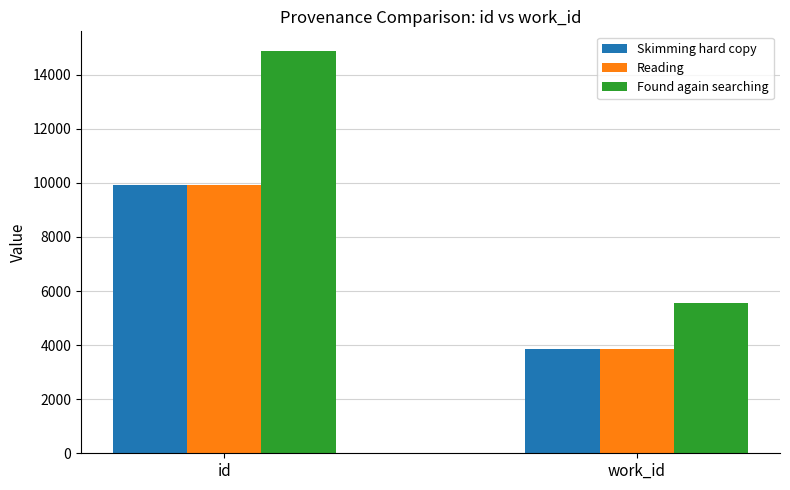

Is the value of Skimming hard copy at id greater than the value of Reading at work_id?

Yes